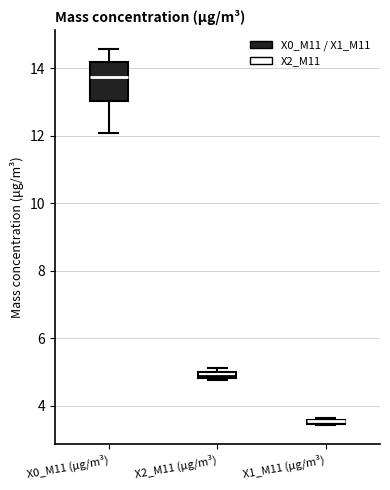

Comparing the boxes themselves (not the whiskers), which one is the tallest?

X0_M11 (μg/m³)